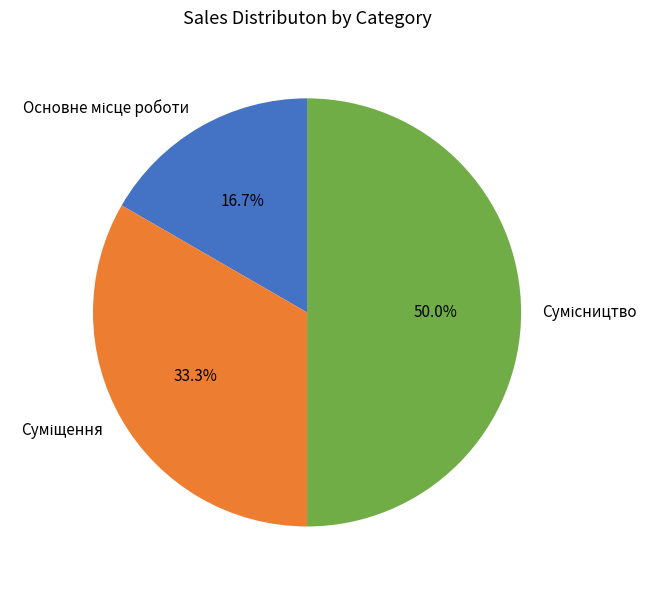

How many slices are in this pie chart?

3